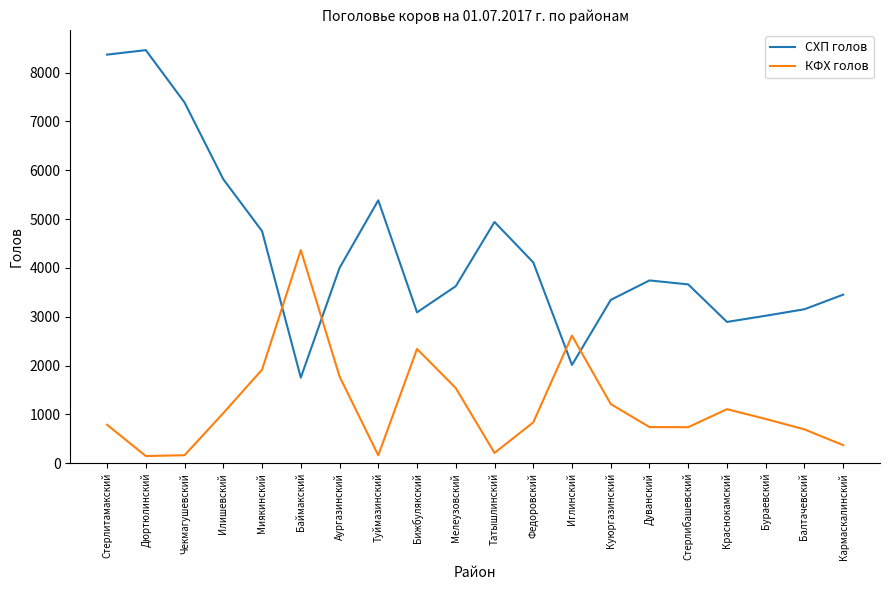

Which series has the widest spread of values?

СХП голов